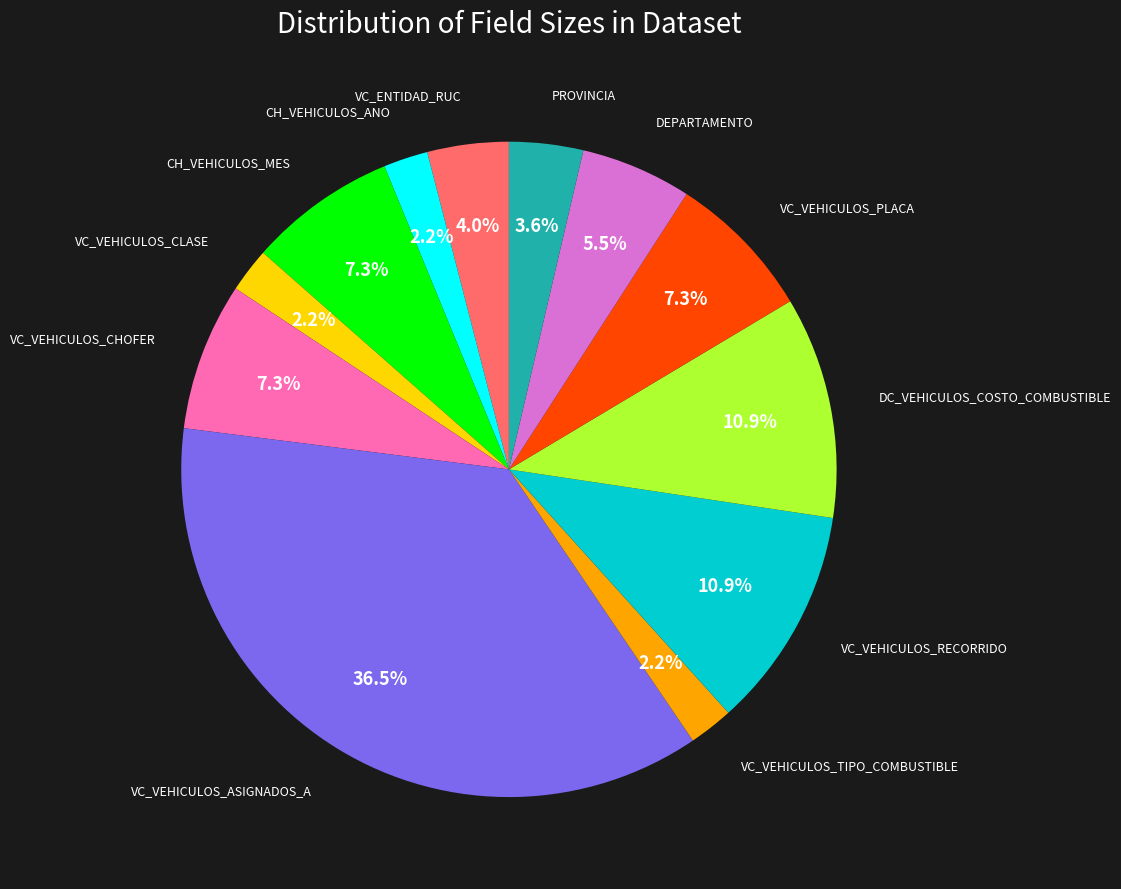

Is there any slice that represents more than half of the pie?

No